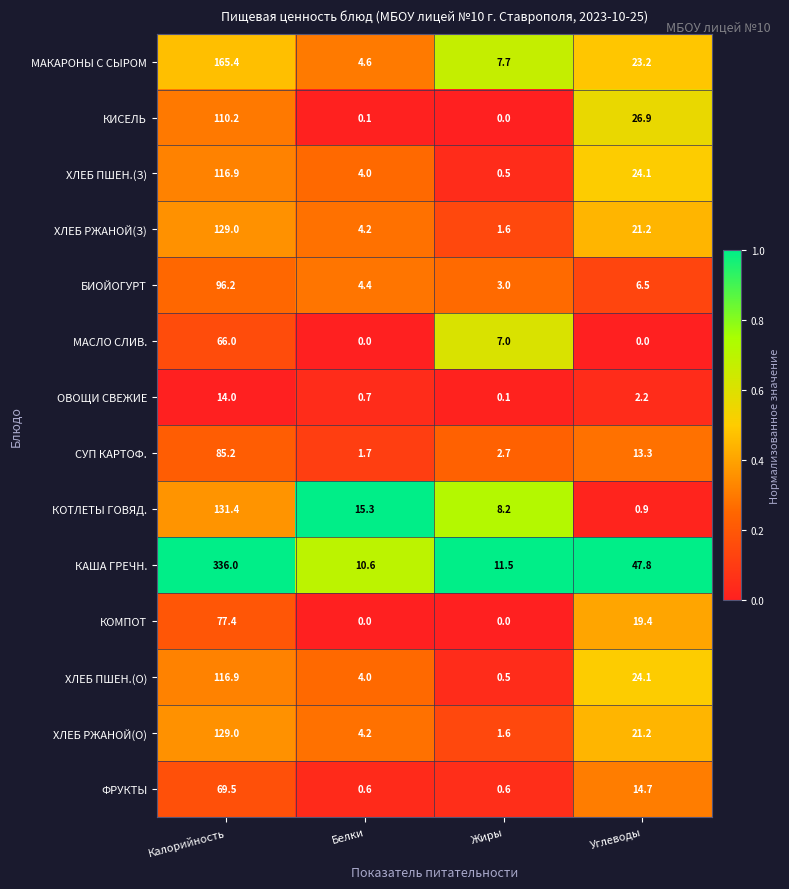

Which category has the lowest value in the ХЛЕБ ПШЕН.(О) series?

Жиры